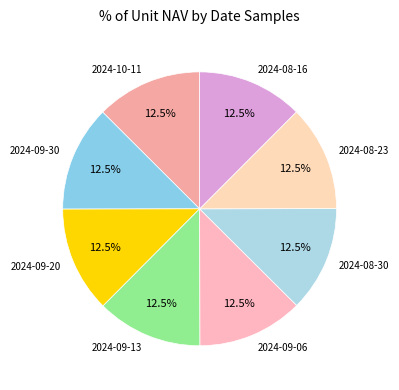

Is there a majority slice in this chart?

No